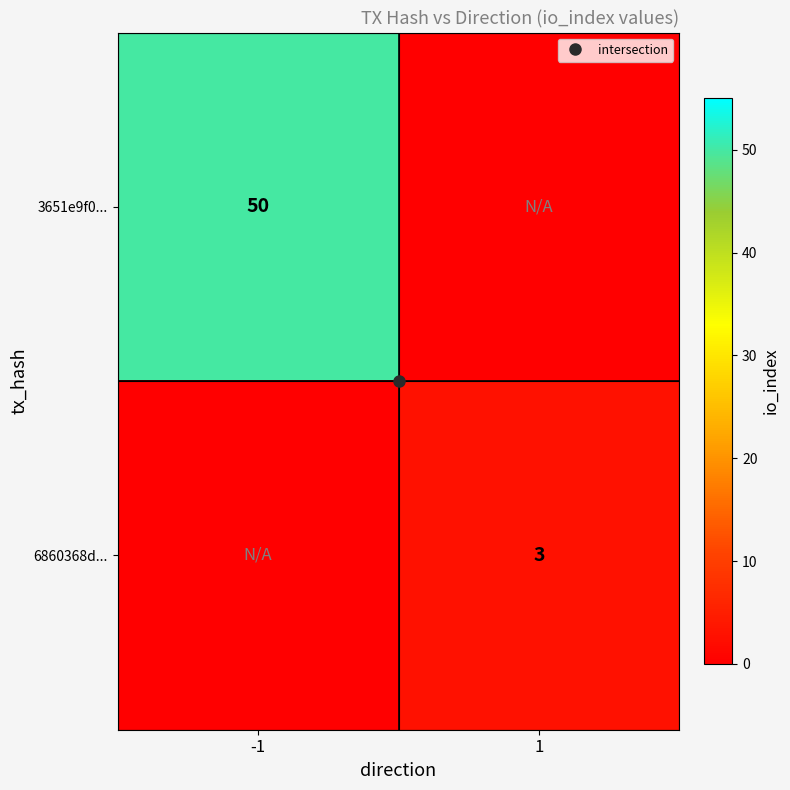

Rank the series by their maximum value, from highest to lowest.

3651e9f0..., 6860368d...